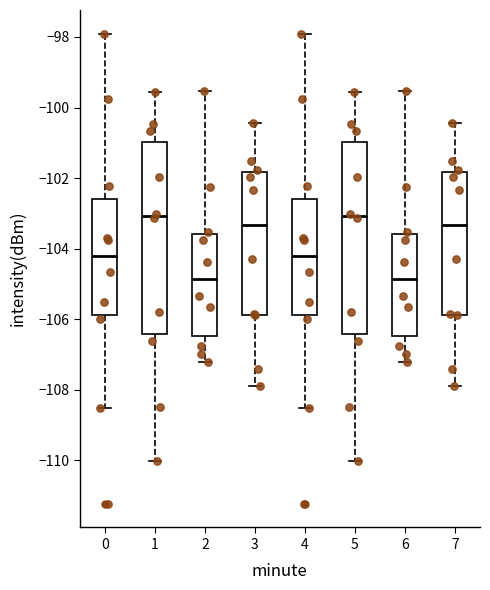

Reading left to right, read every box against the y-axis: the position of its median line, the range the box covers, and the ends of its whiskers. The values are not printed on the chart, so give them approximately, as read against the axis.

0: median -104.2, box -105.8 to -102.6, whiskers -108.6 to -98.0
1: median -103.0, box -106.4 to -101.0, whiskers -110.0 to -99.6
2: median -104.8, box -106.4 to -103.6, whiskers -107.2 to -99.6
3: median -103.4, box -105.8 to -101.8, whiskers -108.0 to -100.4
4: median -104.2, box -105.8 to -102.6, whiskers -108.6 to -98.0
5: median -103.0, box -106.4 to -101.0, whiskers -110.0 to -99.6
6: median -104.8, box -106.4 to -103.6, whiskers -107.2 to -99.6
7: median -103.4, box -105.8 to -101.8, whiskers -108.0 to -100.4